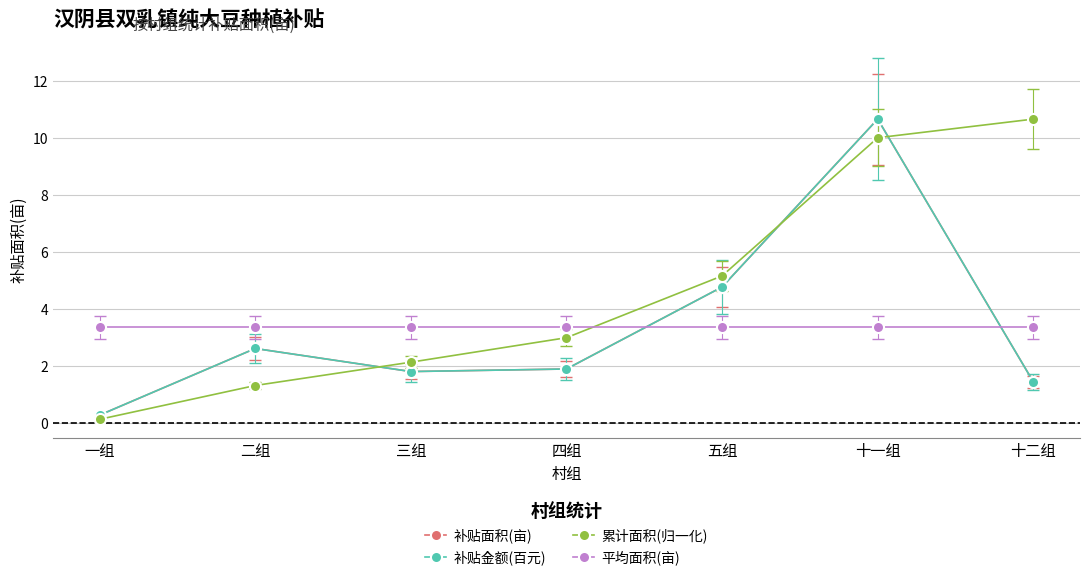

Between 一组 and 三组, which series saw the biggest shift?

累计面积(归一化)